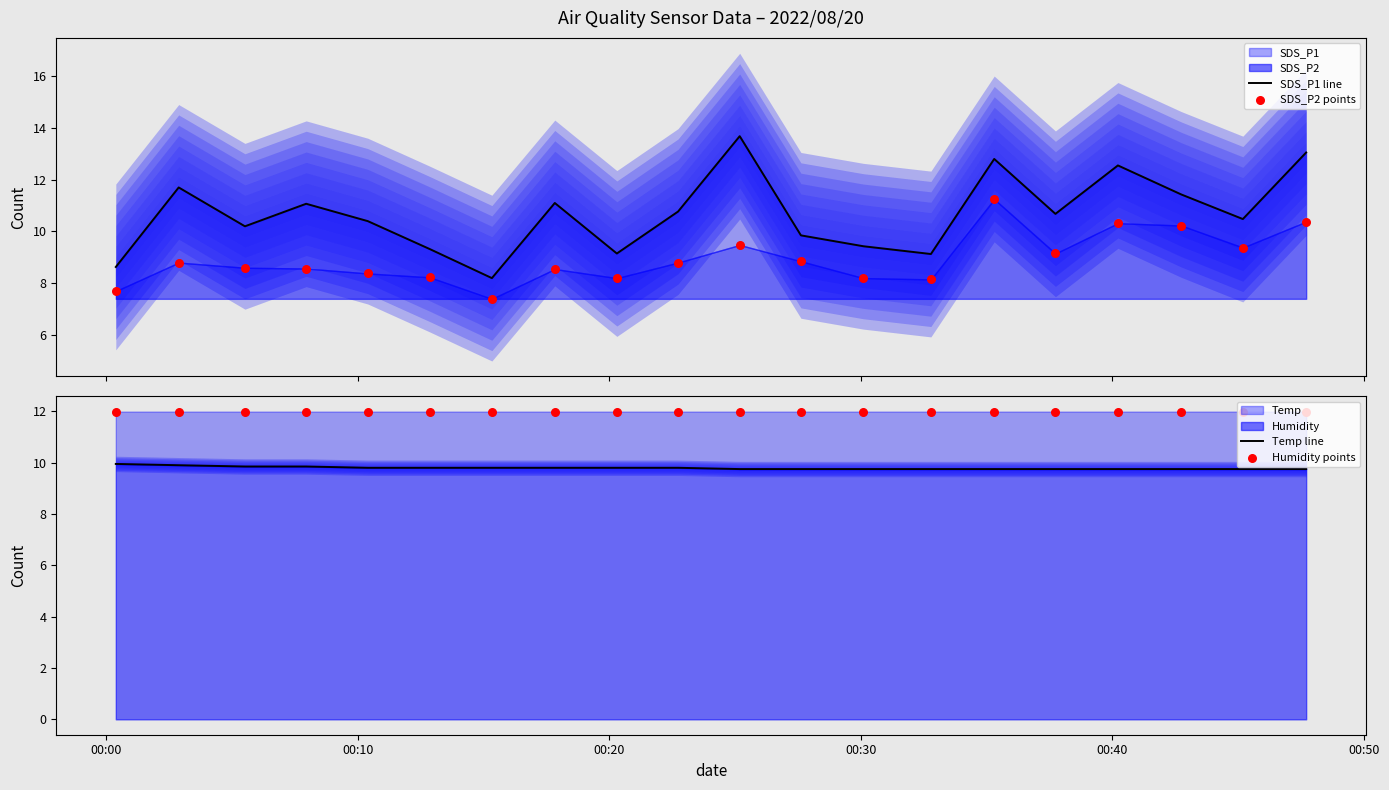

Which series reaches the maximum Y coordinate?

SDS_P1 line